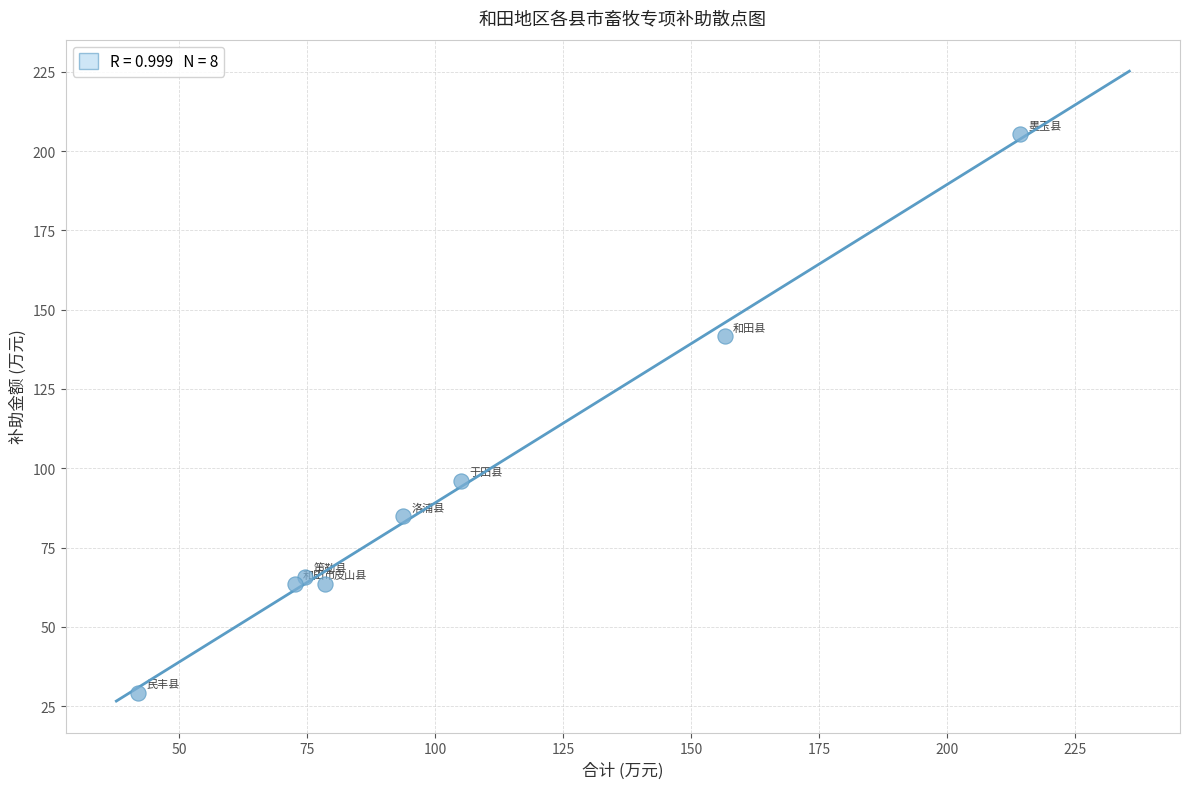

What Y value in the scatter plot is closest to 117?

96.0